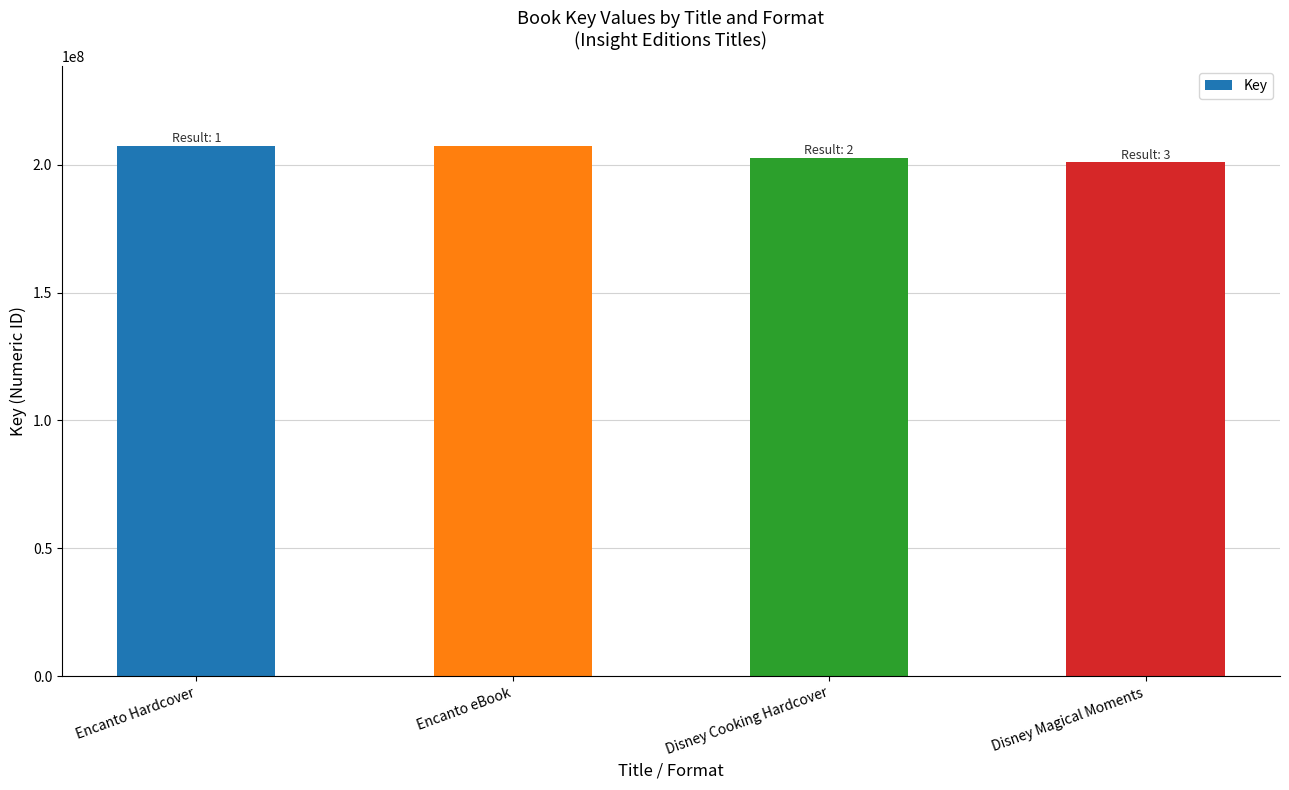

Reading right to left, what are all the values shown in this chart?

200989470	202792292	207375005	207375005